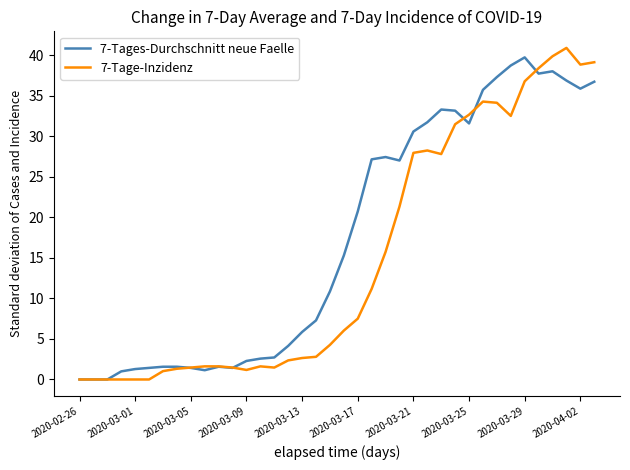

What is the difference between the maximum and second lowest values in the 7-Tage-Inzidenz series?

40.9